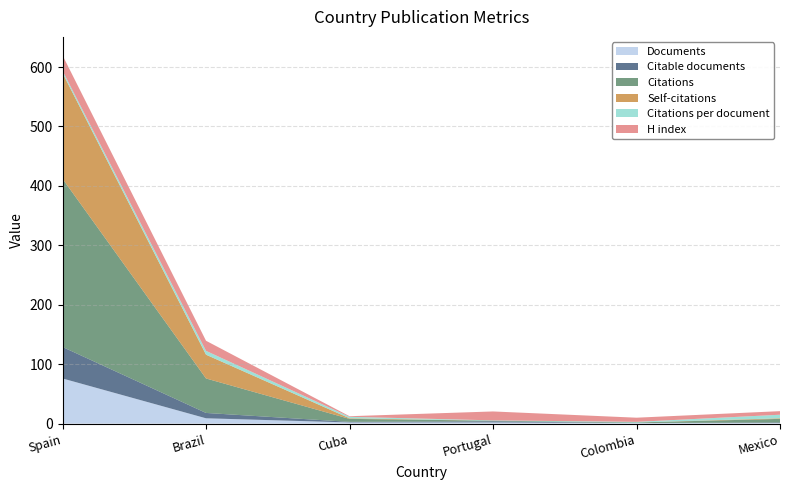

Reading right to left, extract all data points from this chart.

Documents: 1.0	1.0	2.0	2.0	9.0	76.0
Citable documents: 1.0	0.0	2.0	1.0	9.0	53.0
Citations: 6.0	1.0	1.0	5.0	58.0	283.0
Self-citations: 1.0	0.0	0.0	1.0	40.0	178.0
Citations per document: 6.0	1.0	0.5	2.5	6.4	3.7
H index: 6.0	7.0	15.0	1.0	17.0	26.0